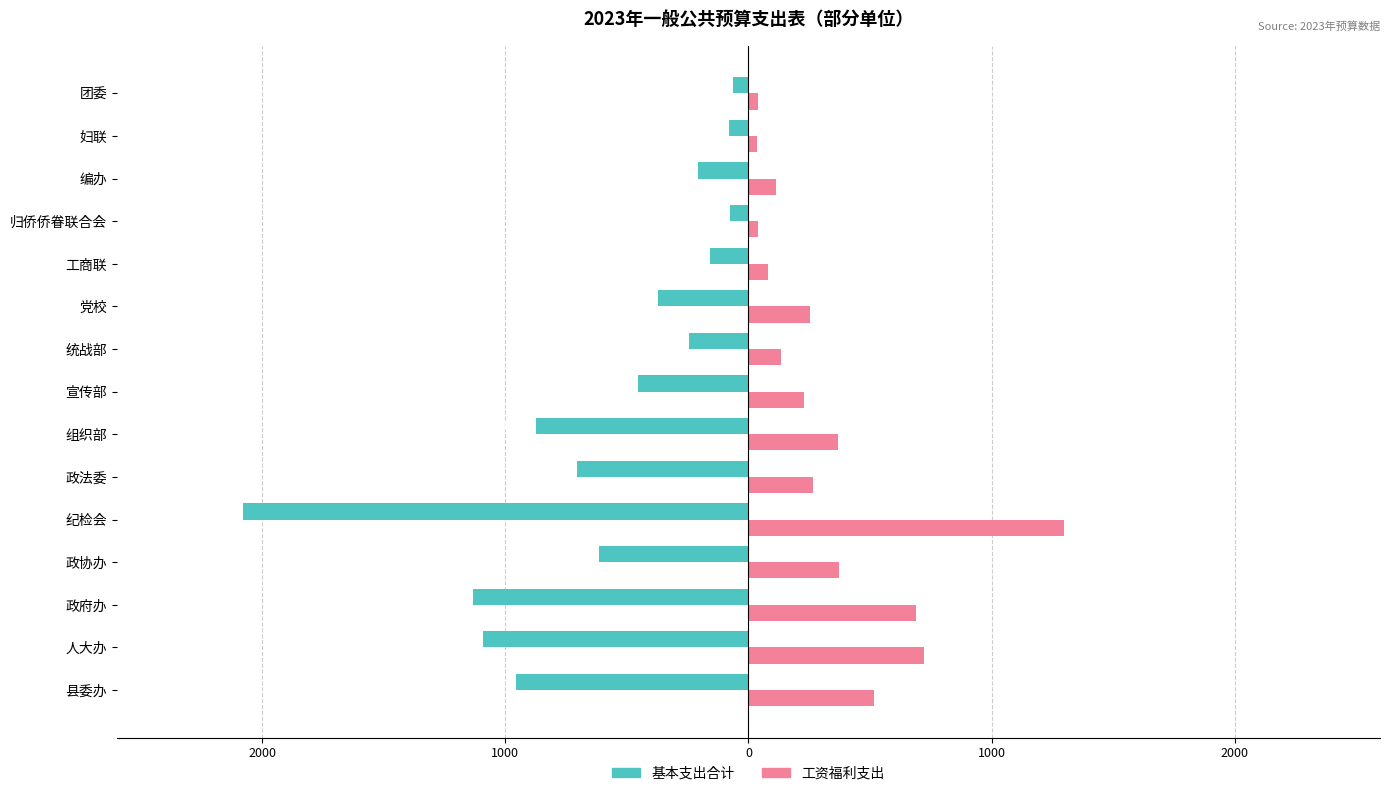

What are all the series names shown in the legend?

基本支出合计, 工资福利支出